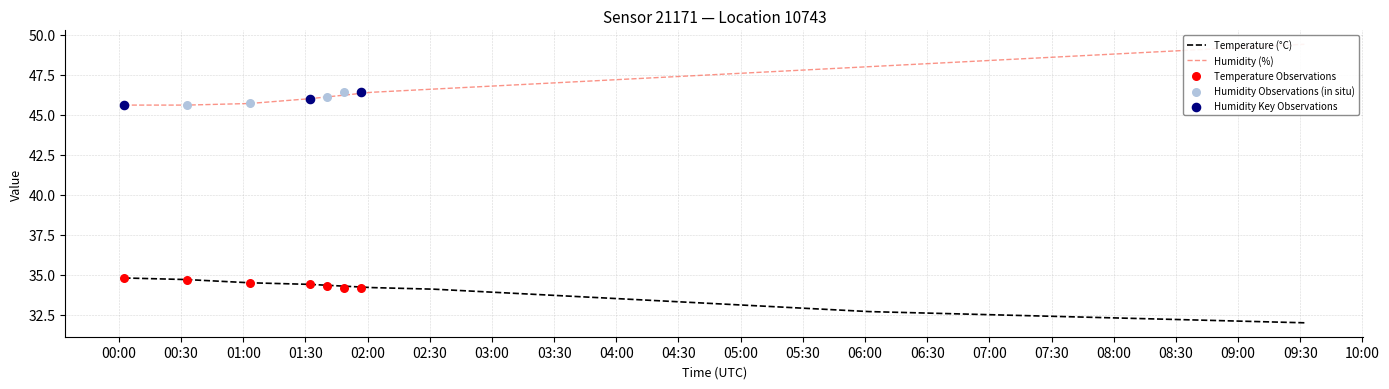

Is the value of temperature at 06:00 greater than the value of humidity at 02:30?

No